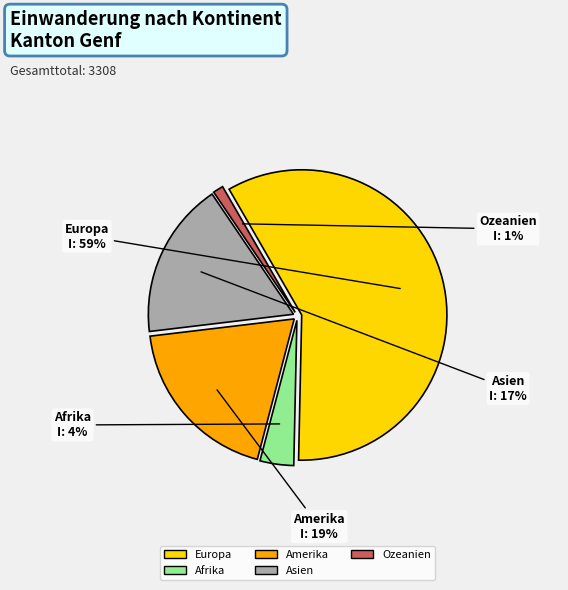

Is the sum of Europa and Asien greater than half?

Yes